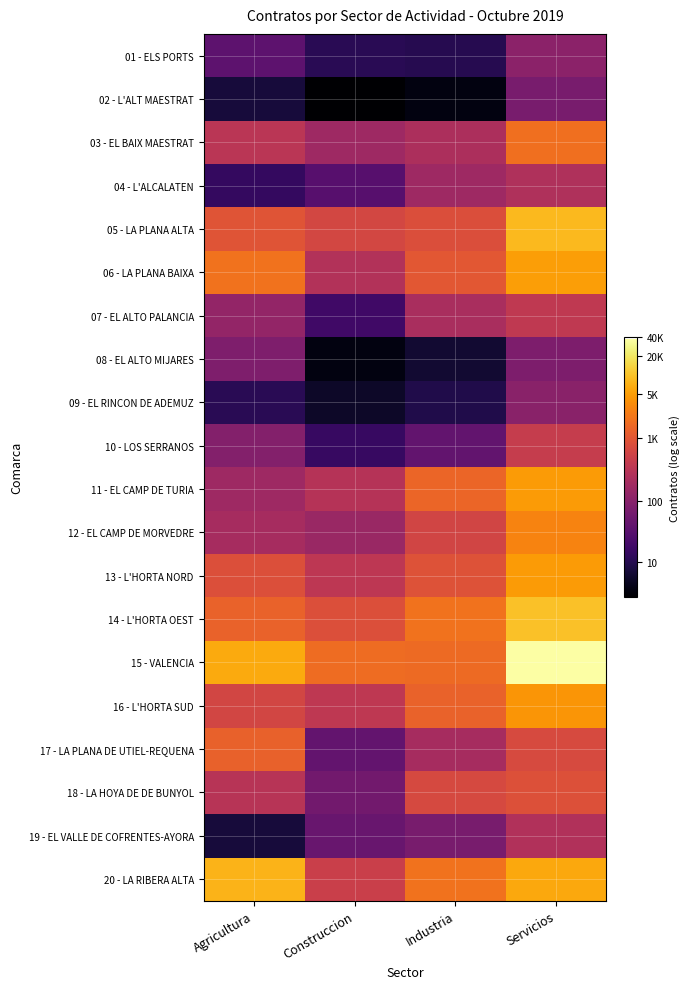

Between Agricultura and Servicios, which series saw the biggest shift?

19 - EL VALLE DE COFRENTES-AYORA